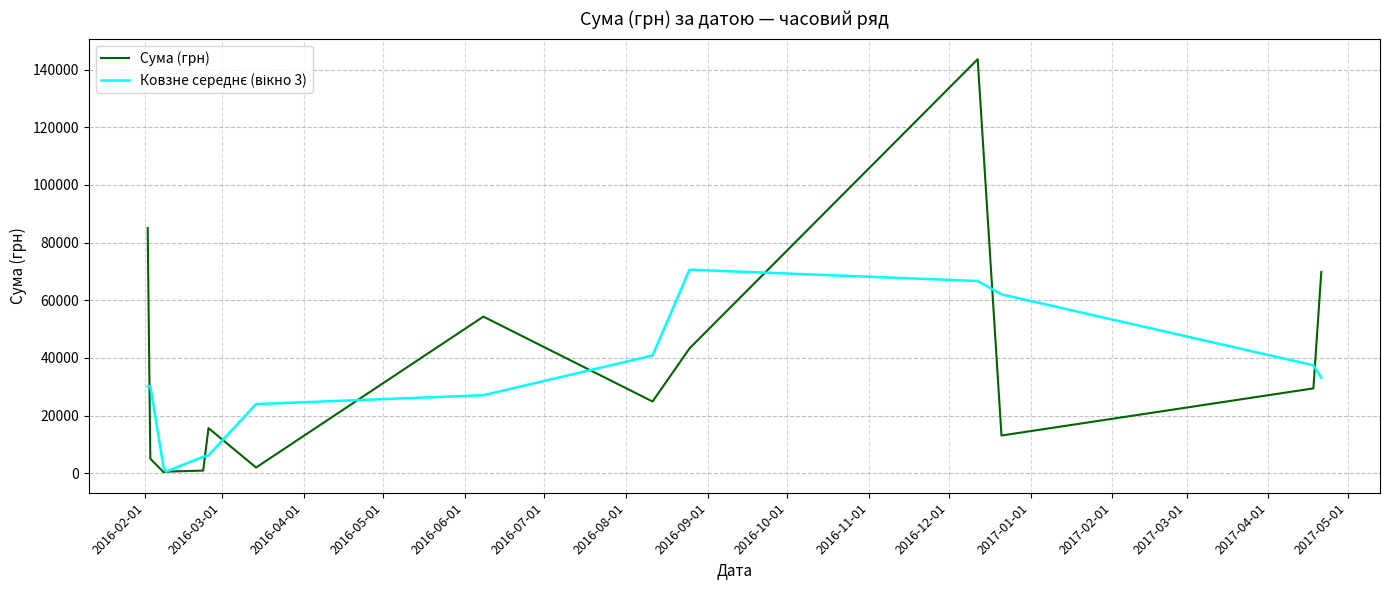

What is the maximum value shown in the chart?

143568.0